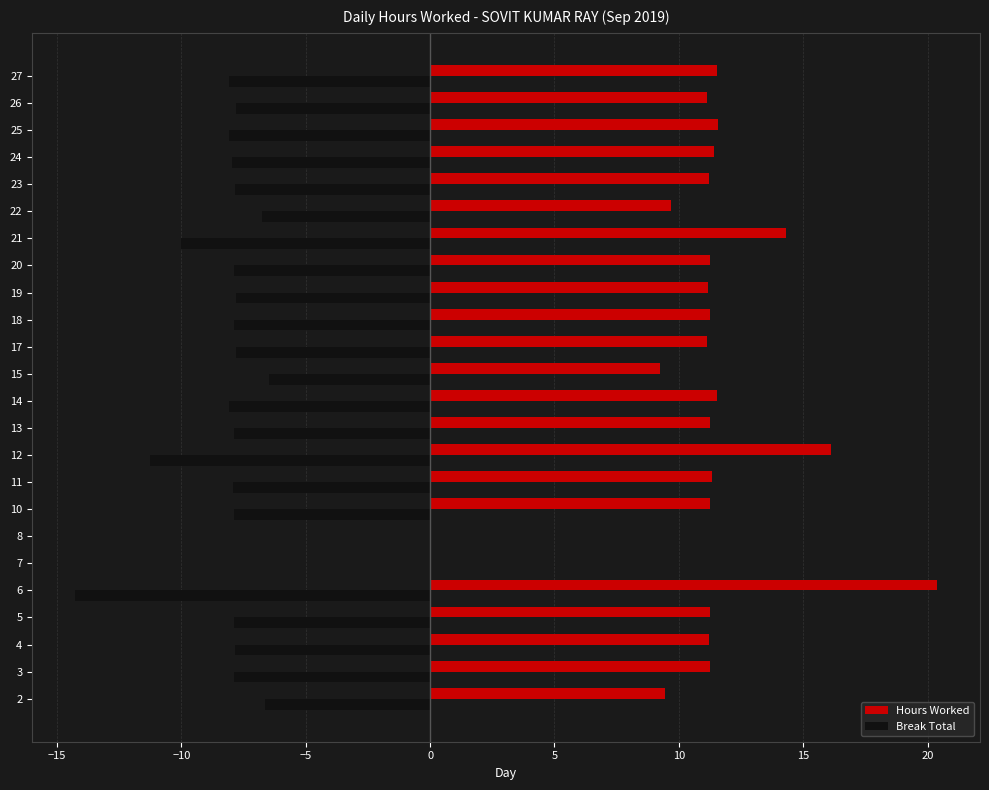

What is the maximum value shown in the chart?

20.4